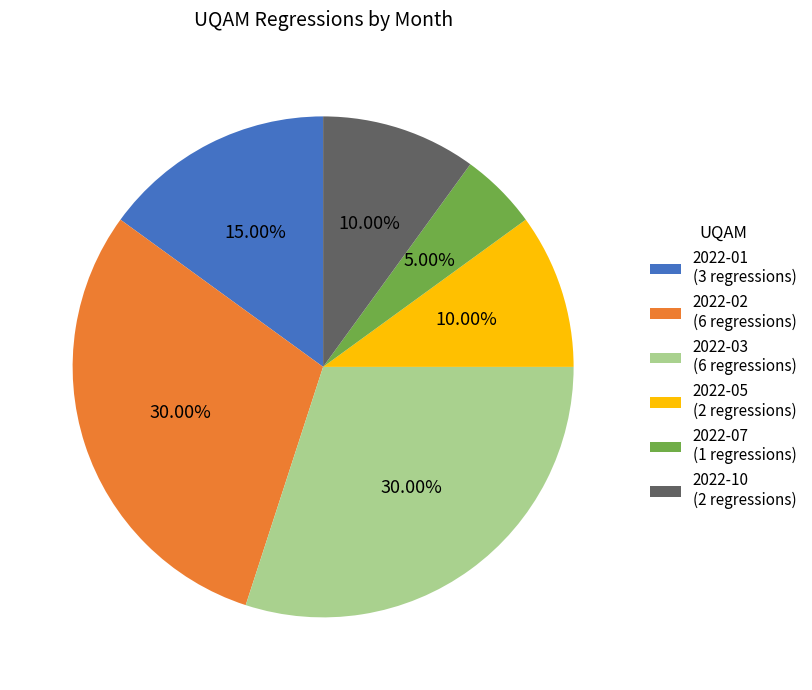

Combined, do 2022-07 (1 regressions) and 2022-10 (2 regressions) account for over 50%?

No